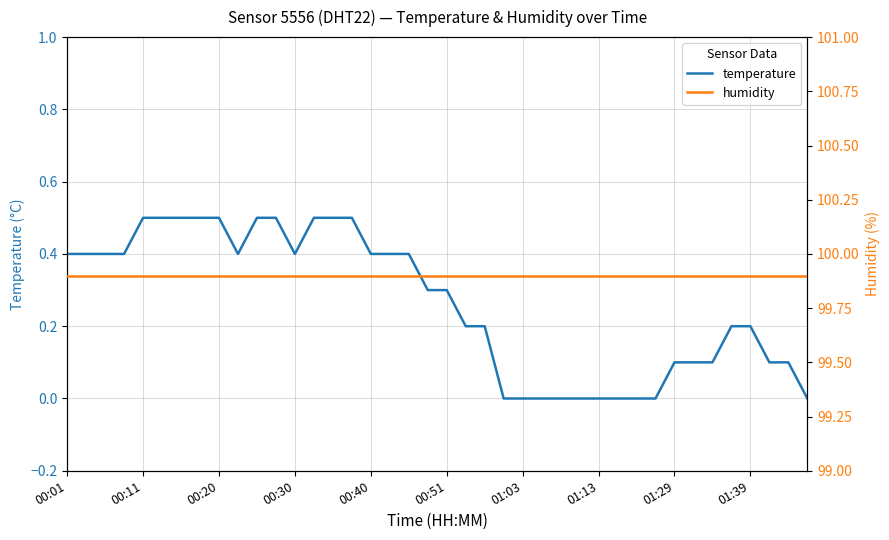

Rank the series by their average value, from lowest to highest.

temperature, humidity